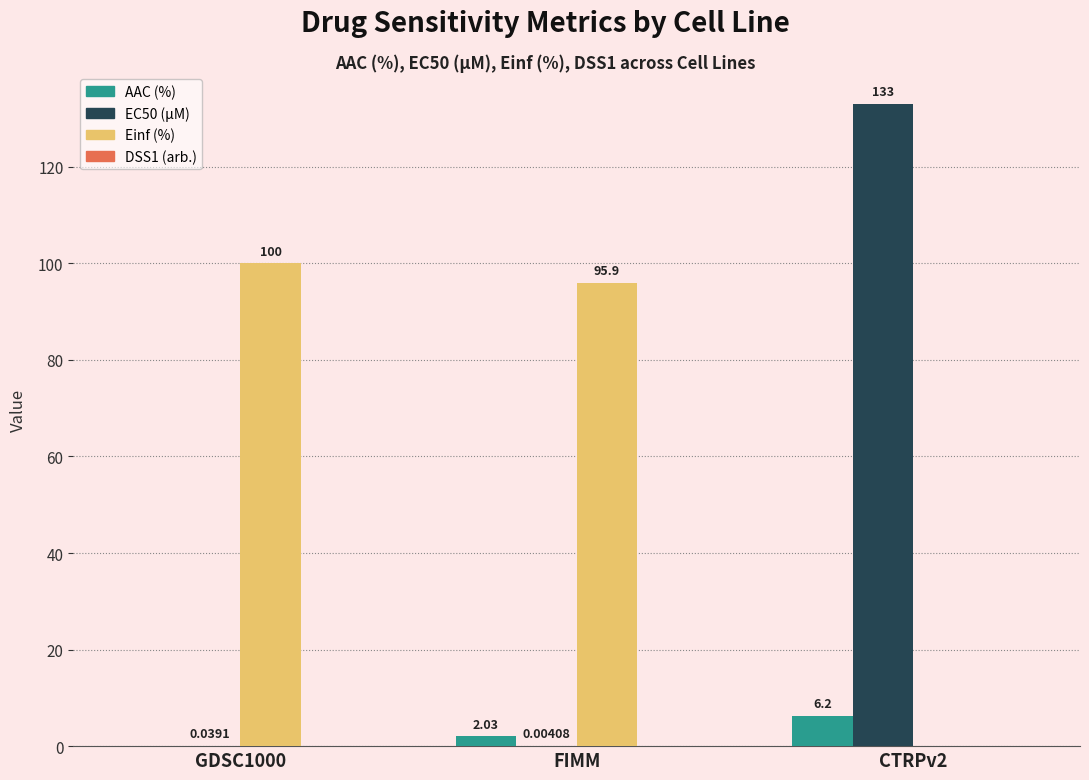

Between FIMM and CTRPv2, which series saw the biggest shift?

EC50 (µM)